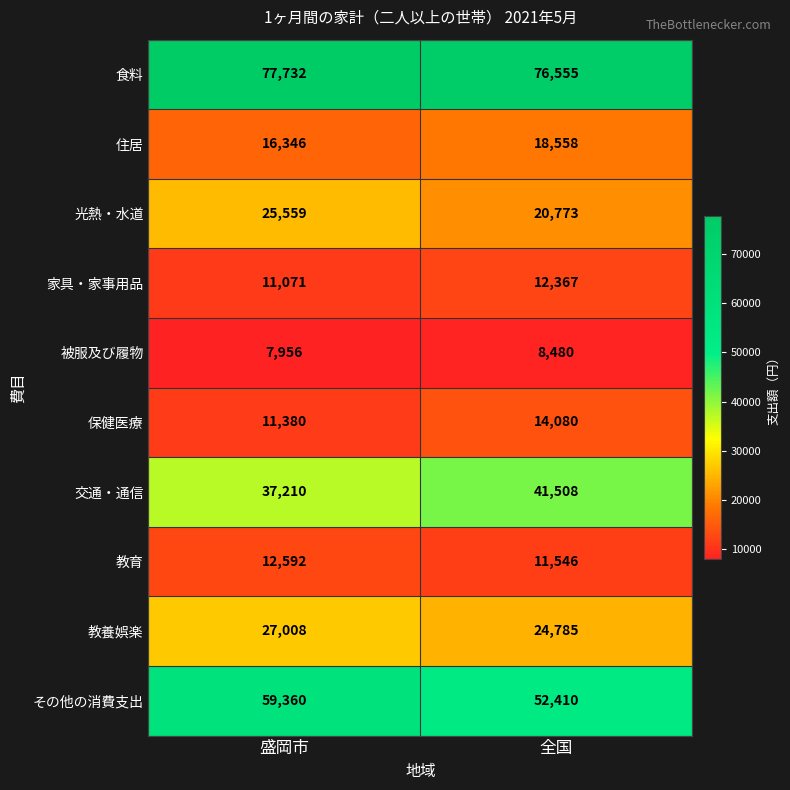

What value does the 教養娯楽 series have at 盛岡市?

27008